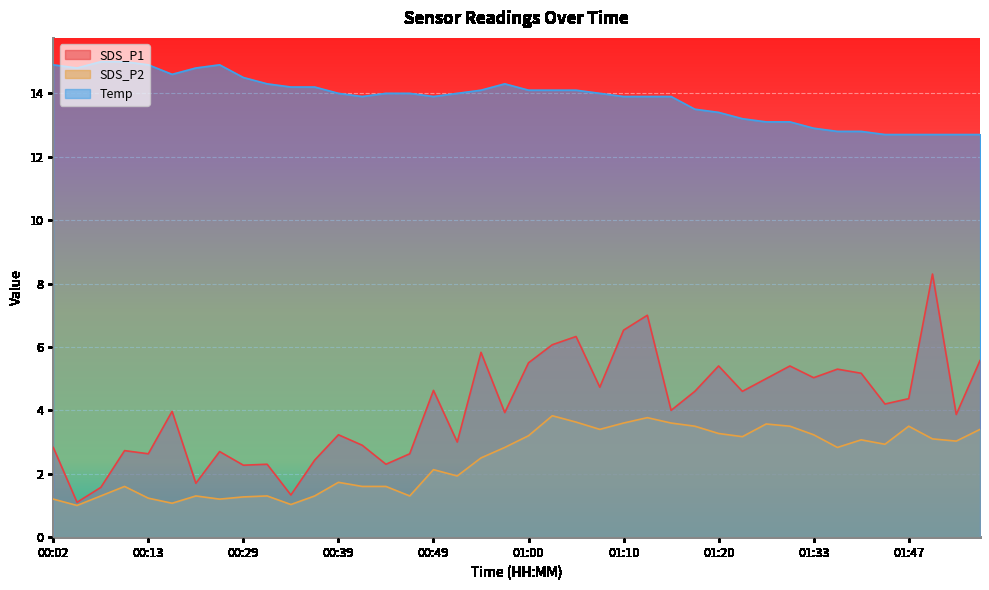

True or false: SDS_P2 and Temp intersect in this chart.

False